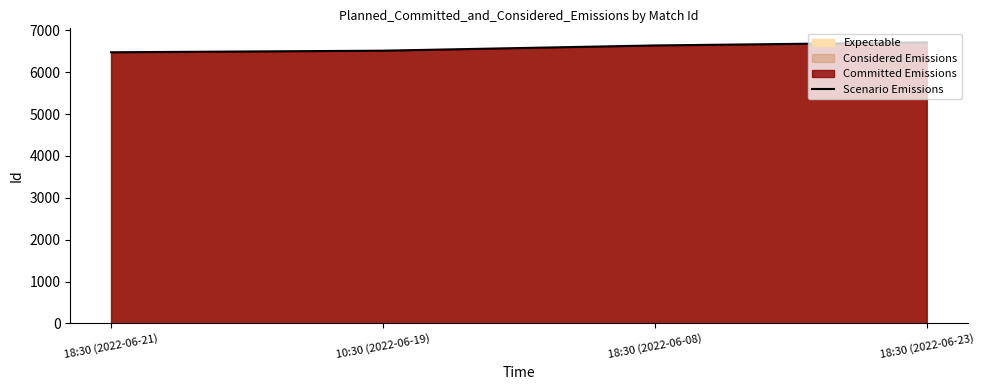

What is the minimum value shown in the chart?

6475